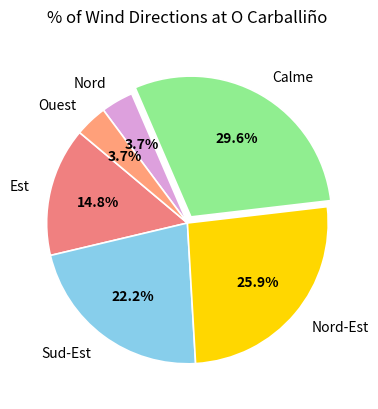

What is the largest slice in the pie chart?

Calme